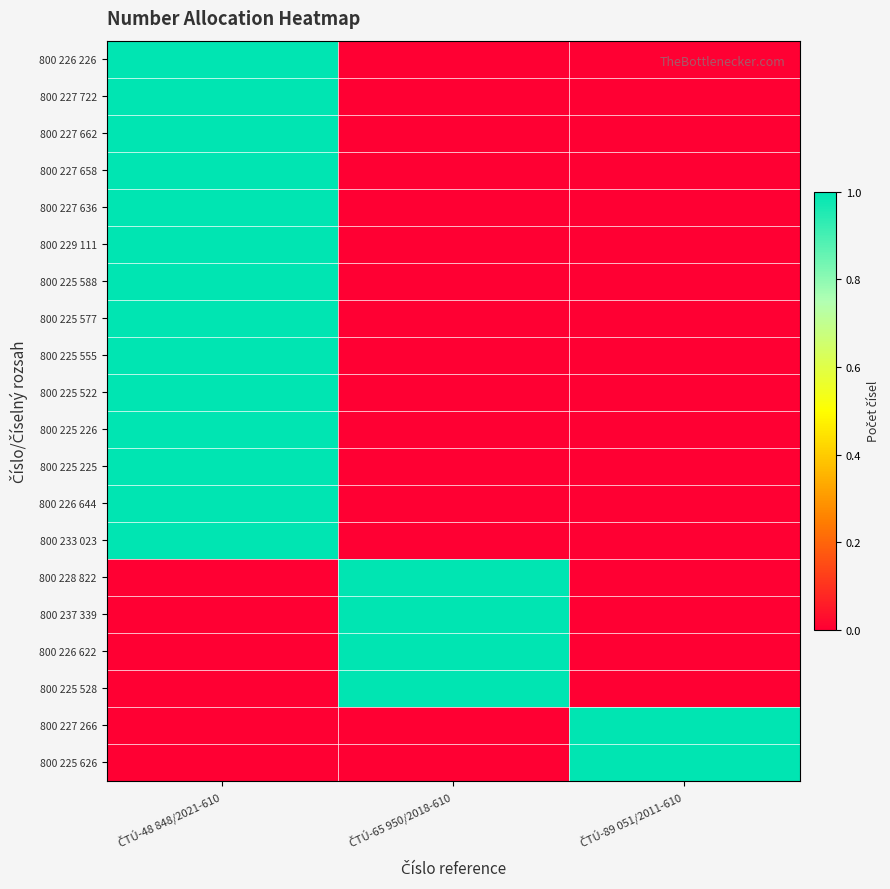

Reading left to right, transcribe all the data shown in this chart.

800 226 226: ČTÚ-48 848/2021-610=1	ČTÚ-65 950/2018-610=0	ČTÚ-89 051/2011-610=0
800 227 722: ČTÚ-48 848/2021-610=1	ČTÚ-65 950/2018-610=0	ČTÚ-89 051/2011-610=0
800 227 662: ČTÚ-48 848/2021-610=1	ČTÚ-65 950/2018-610=0	ČTÚ-89 051/2011-610=0
800 227 658: ČTÚ-48 848/2021-610=1	ČTÚ-65 950/2018-610=0	ČTÚ-89 051/2011-610=0
800 227 636: ČTÚ-48 848/2021-610=1	ČTÚ-65 950/2018-610=0	ČTÚ-89 051/2011-610=0
800 229 111: ČTÚ-48 848/2021-610=1	ČTÚ-65 950/2018-610=0	ČTÚ-89 051/2011-610=0
800 225 588: ČTÚ-48 848/2021-610=1	ČTÚ-65 950/2018-610=0	ČTÚ-89 051/2011-610=0
800 225 577: ČTÚ-48 848/2021-610=1	ČTÚ-65 950/2018-610=0	ČTÚ-89 051/2011-610=0
800 225 555: ČTÚ-48 848/2021-610=1	ČTÚ-65 950/2018-610=0	ČTÚ-89 051/2011-610=0
800 225 522: ČTÚ-48 848/2021-610=1	ČTÚ-65 950/2018-610=0	ČTÚ-89 051/2011-610=0
800 225 226: ČTÚ-48 848/2021-610=1	ČTÚ-65 950/2018-610=0	ČTÚ-89 051/2011-610=0
800 225 225: ČTÚ-48 848/2021-610=1	ČTÚ-65 950/2018-610=0	ČTÚ-89 051/2011-610=0
800 226 644: ČTÚ-48 848/2021-610=1	ČTÚ-65 950/2018-610=0	ČTÚ-89 051/2011-610=0
800 233 023: ČTÚ-48 848/2021-610=1	ČTÚ-65 950/2018-610=0	ČTÚ-89 051/2011-610=0
800 228 822: ČTÚ-48 848/2021-610=0	ČTÚ-65 950/2018-610=1	ČTÚ-89 051/2011-610=0
800 237 339: ČTÚ-48 848/2021-610=0	ČTÚ-65 950/2018-610=1	ČTÚ-89 051/2011-610=0
800 226 622: ČTÚ-48 848/2021-610=0	ČTÚ-65 950/2018-610=1	ČTÚ-89 051/2011-610=0
800 225 528: ČTÚ-48 848/2021-610=0	ČTÚ-65 950/2018-610=1	ČTÚ-89 051/2011-610=0
800 227 266: ČTÚ-48 848/2021-610=0	ČTÚ-65 950/2018-610=0	ČTÚ-89 051/2011-610=1
800 225 626: ČTÚ-48 848/2021-610=0	ČTÚ-65 950/2018-610=0	ČTÚ-89 051/2011-610=1